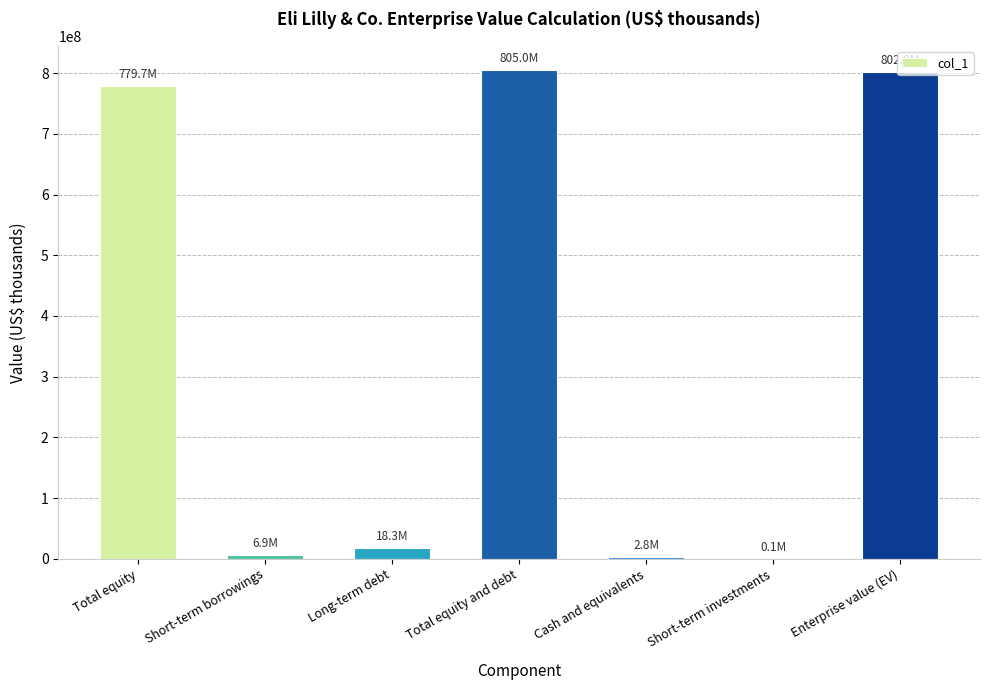

What is the sum of all values?

2414917962